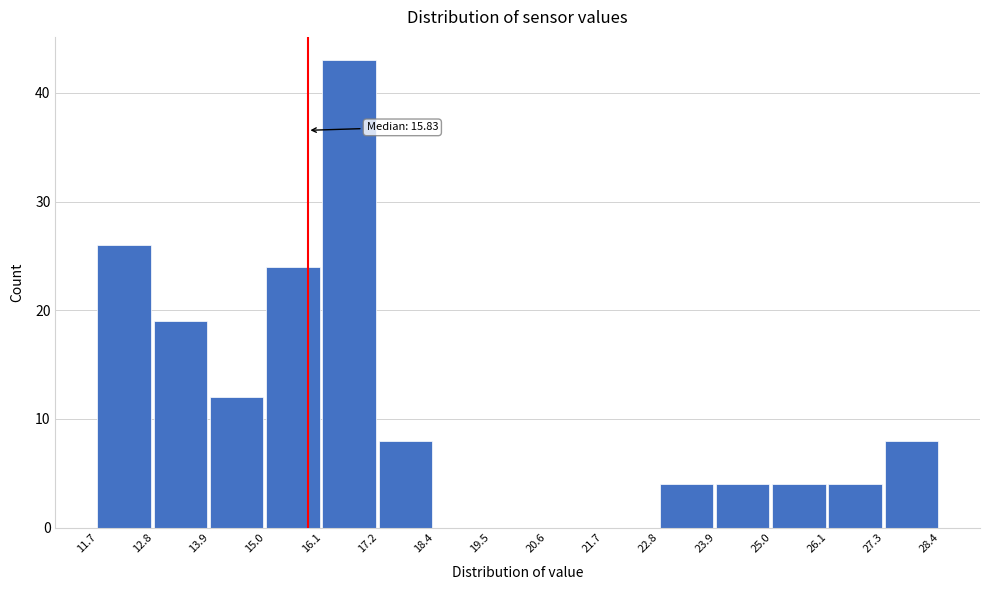

Which range on the x-axis has the tallest bar?

16.1 to 17.2